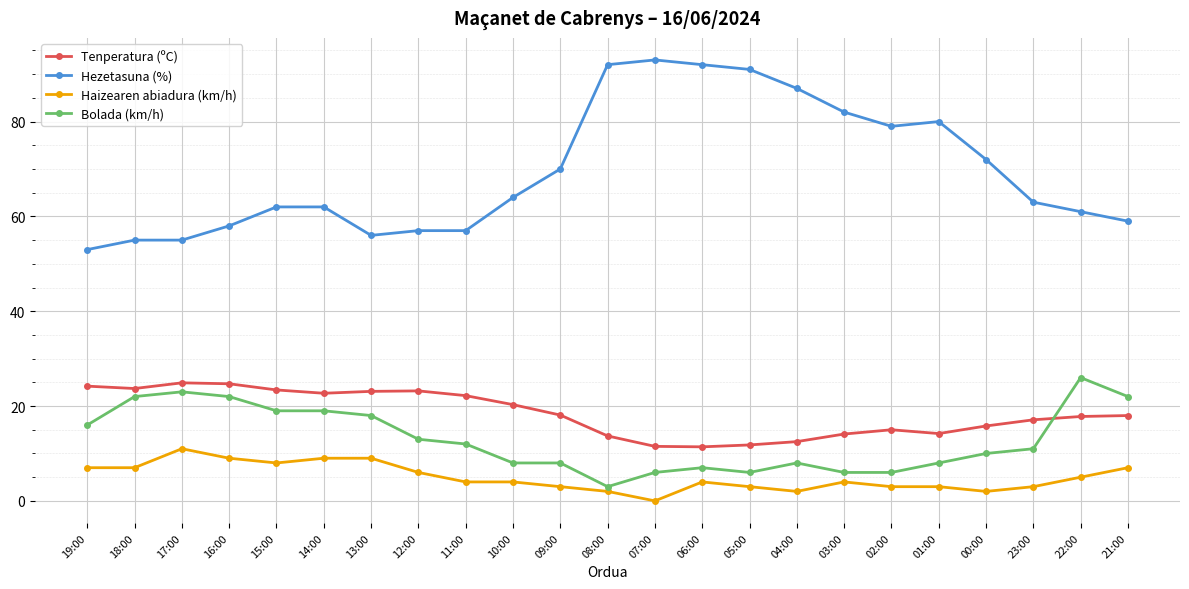

The Haizearen abiadura (km/h) series shows 12.3 at 15:00. True or false?

False